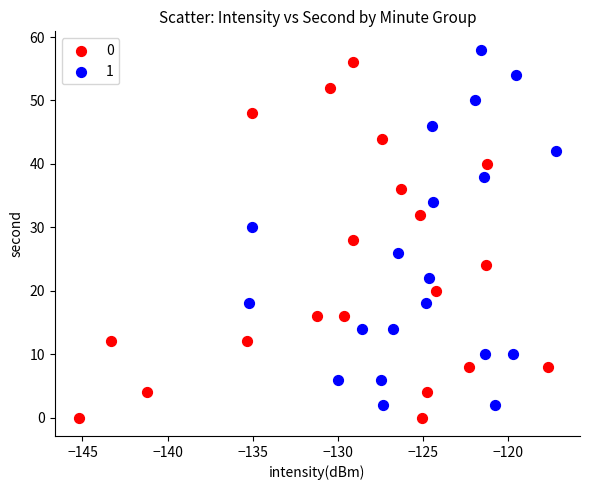

What are all the series names shown in the legend?

0, 1